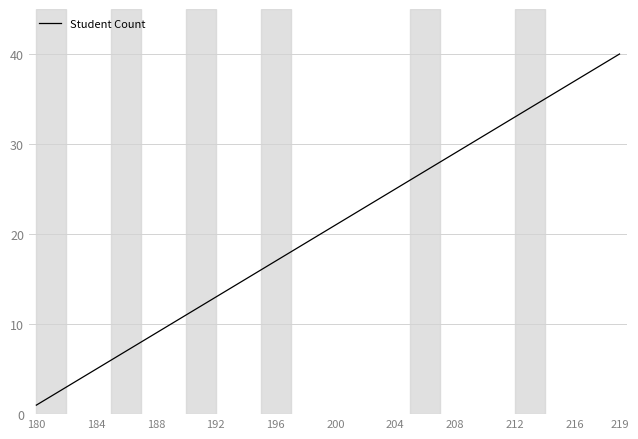

What is the difference between the maximum and minimum values?

39